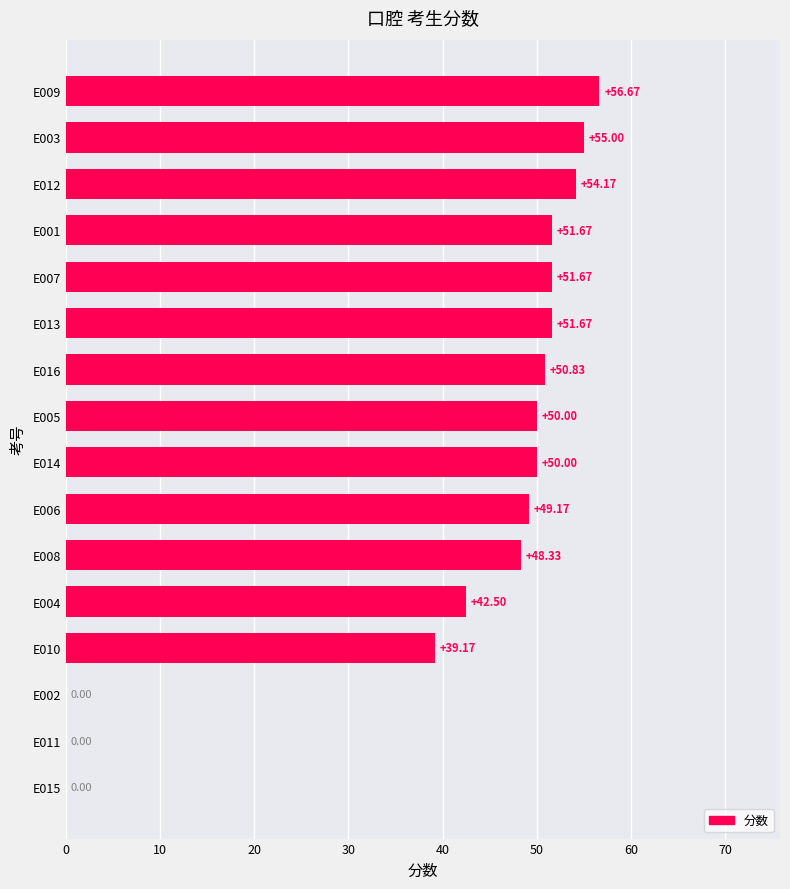

Between E007 and E012, which is larger?

E012